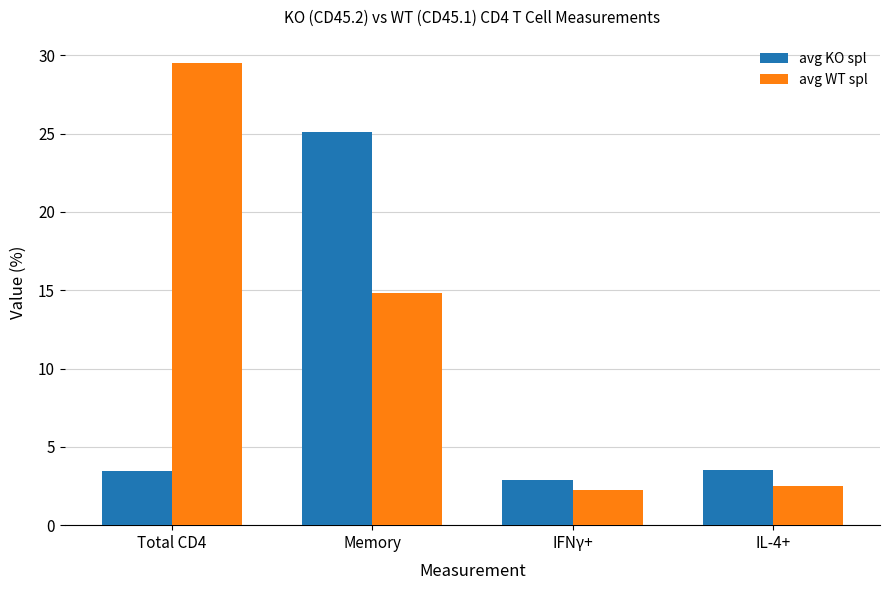

At which label does avg WT spl reach its minimum?

IFNγ+